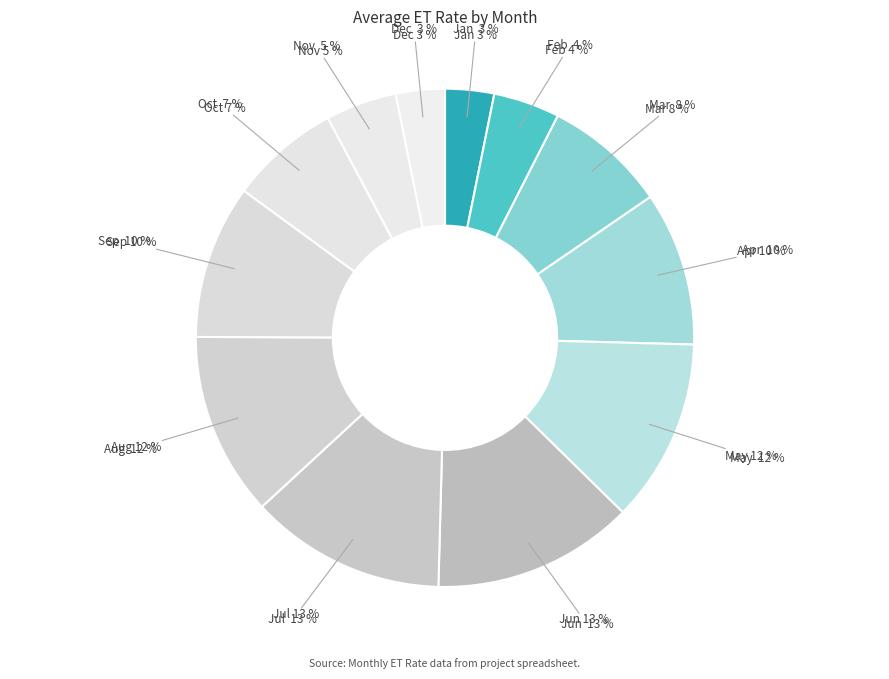

To the nearest percent, what portion does Feb represent?

4%